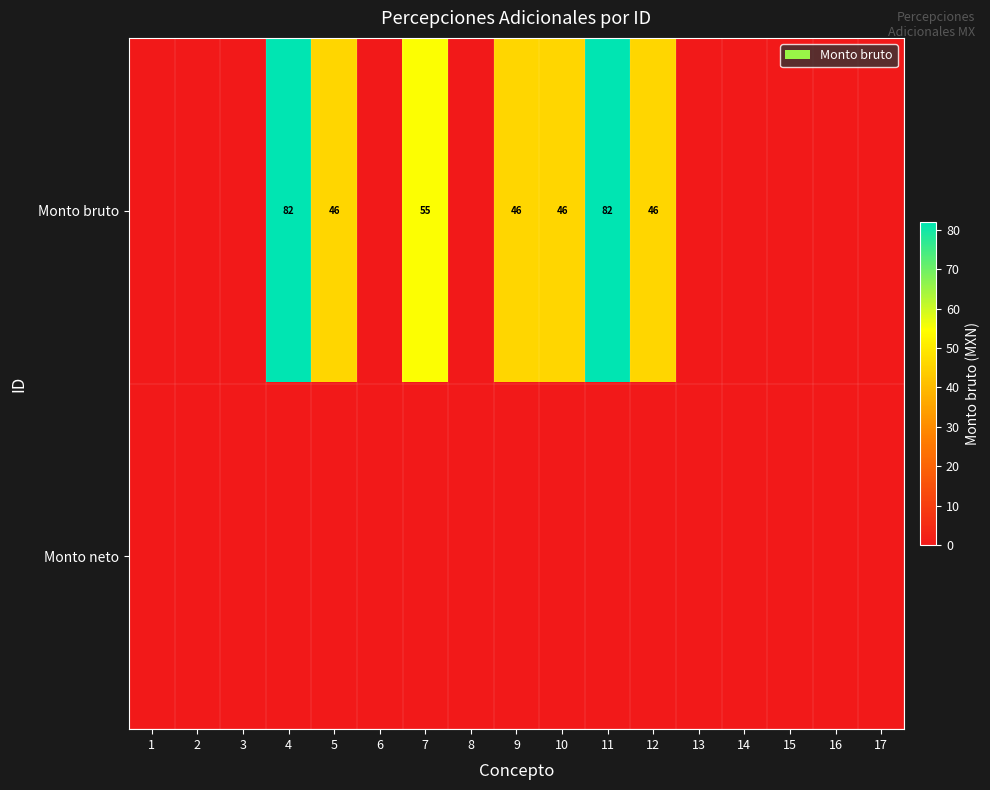

The value of Monto bruto at 12 is 46. True or false?

True